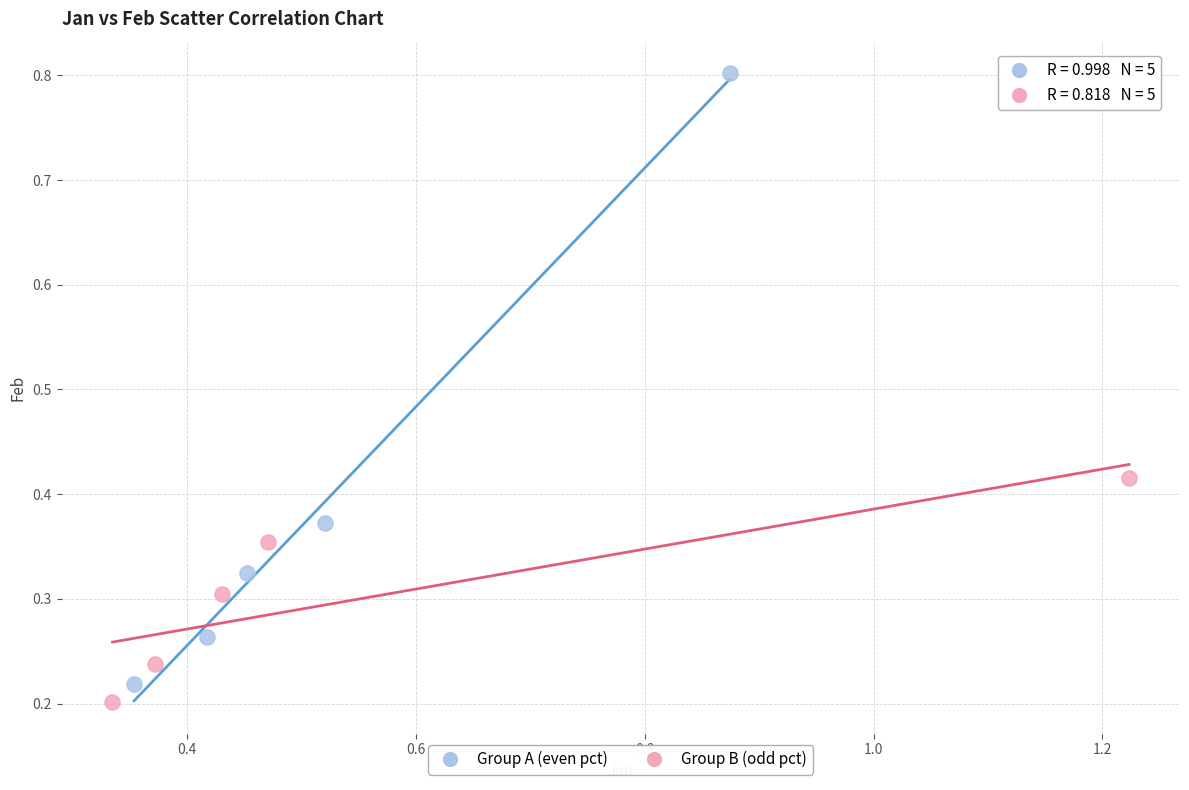

What are all the series names shown in the legend?

Group A (even pct), Group B (odd pct)